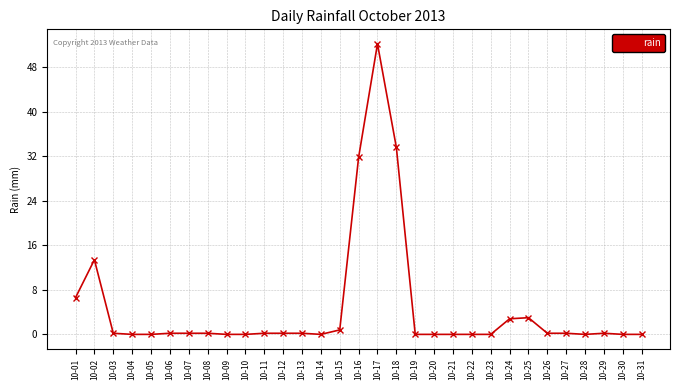

The value at 10-18 is 20.4. True or false?

False